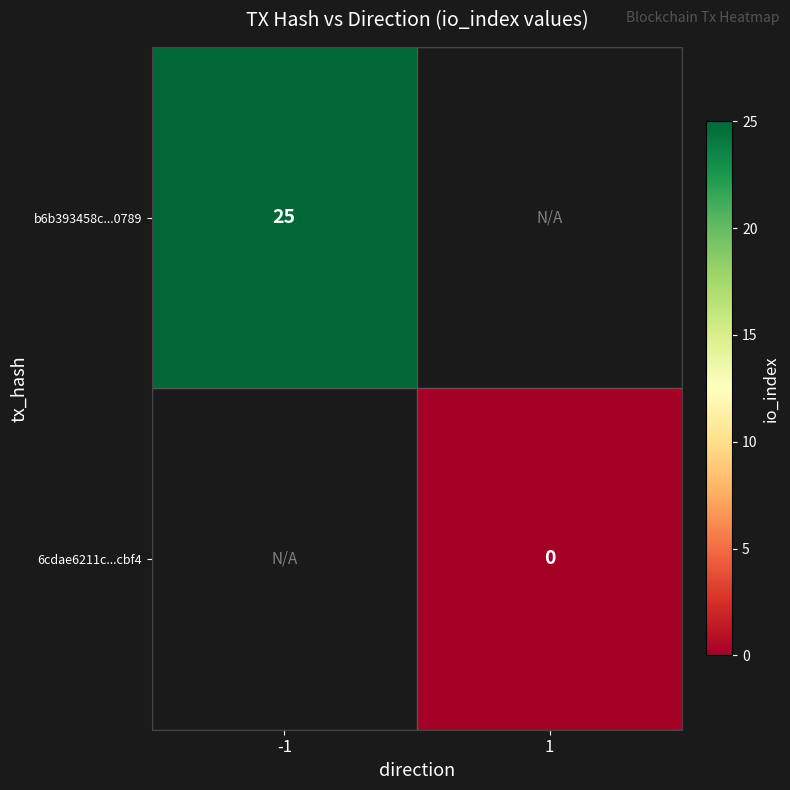

Is the value of 6cdae6211c...cbf4 at 1 greater than the value of b6b393458c...0789 at -1?

No